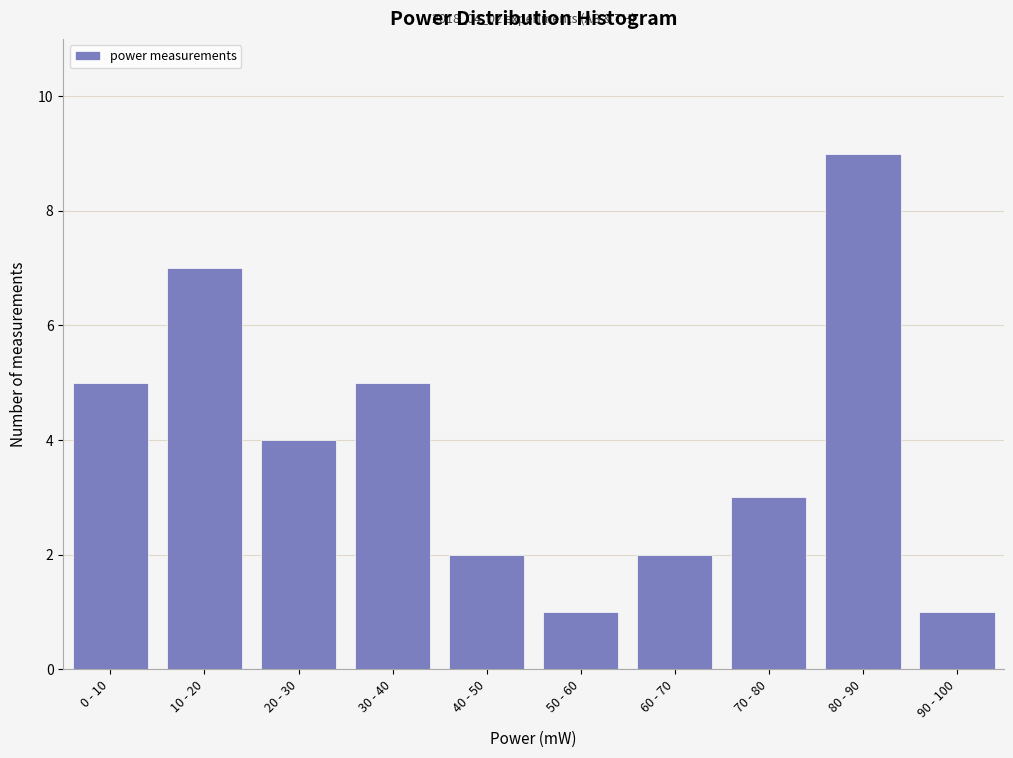

Reading right to left, list all the values displayed in this chart.

90 - 100=1	80 - 90=9	70 - 80=3	60 - 70=2	50 - 60=1	40 - 50=2	30 - 40=5	20 - 30=4	10 - 20=7	0 - 10=5